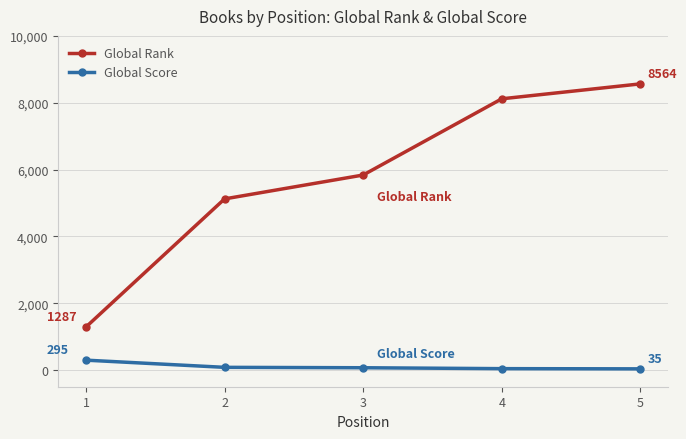

List the labels in order of Global Rank value, smallest first.

1, 2, 3, 4, 5